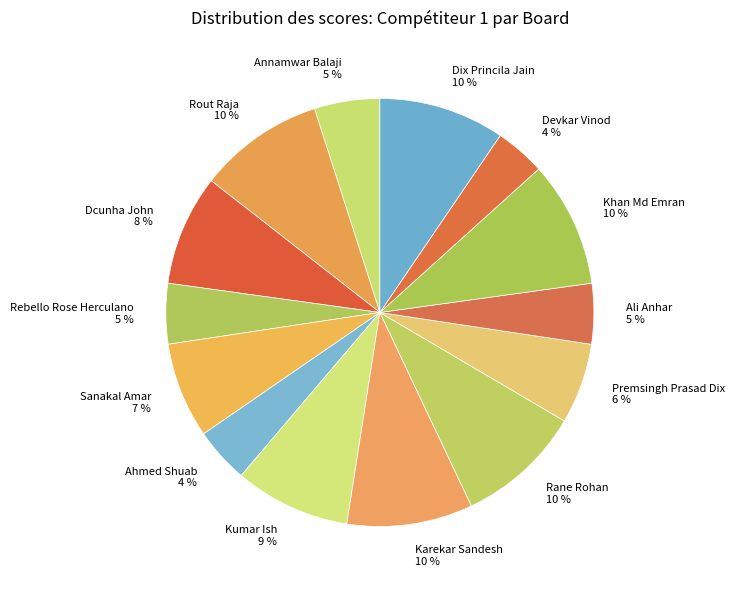

Is there a majority slice in this chart?

No